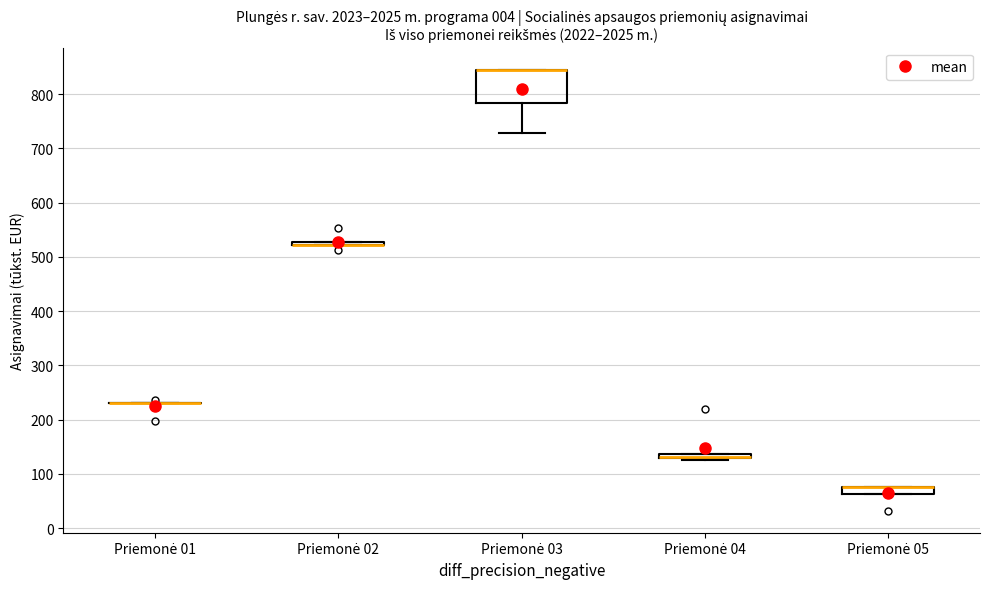

Comparing the boxes themselves (not the whiskers), which one is the tallest?

Priemonė 03